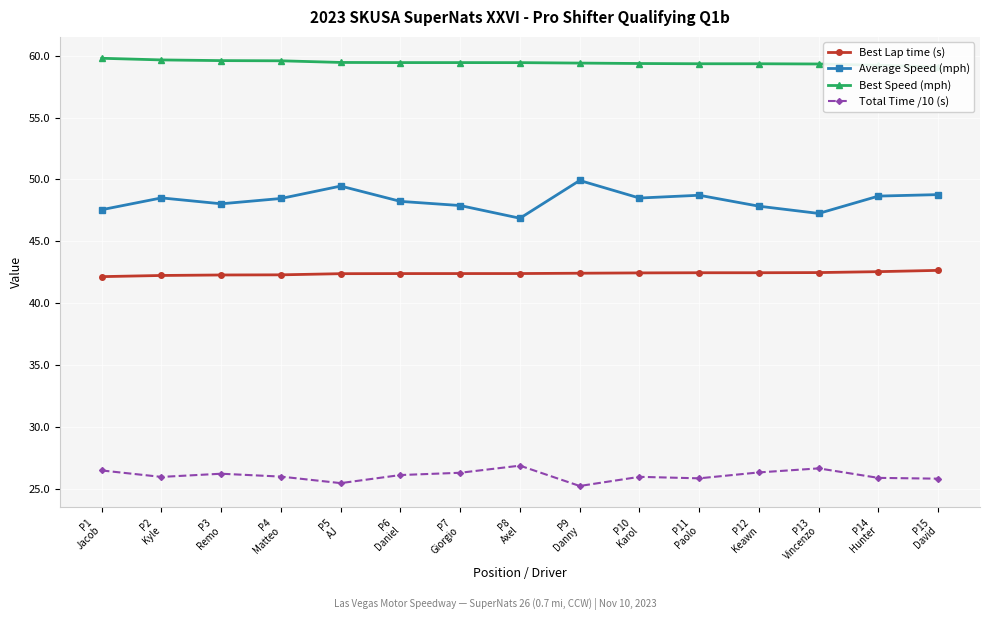

In Total Time /10 (s), how many points are lower than both neighbors (excluding endpoints)?

4